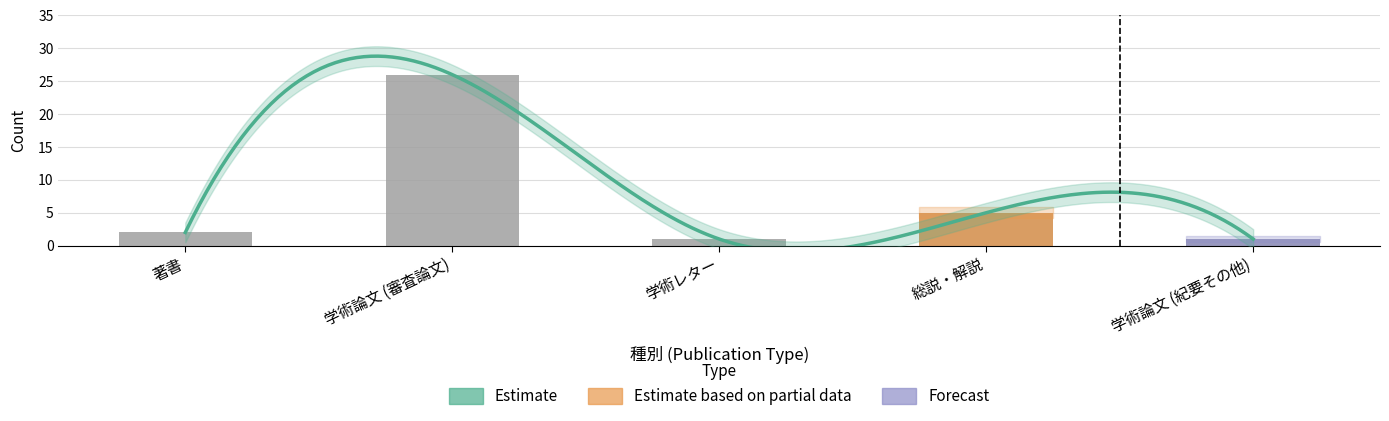

What is the change in value from 学術レター to 総説・解説?

+4